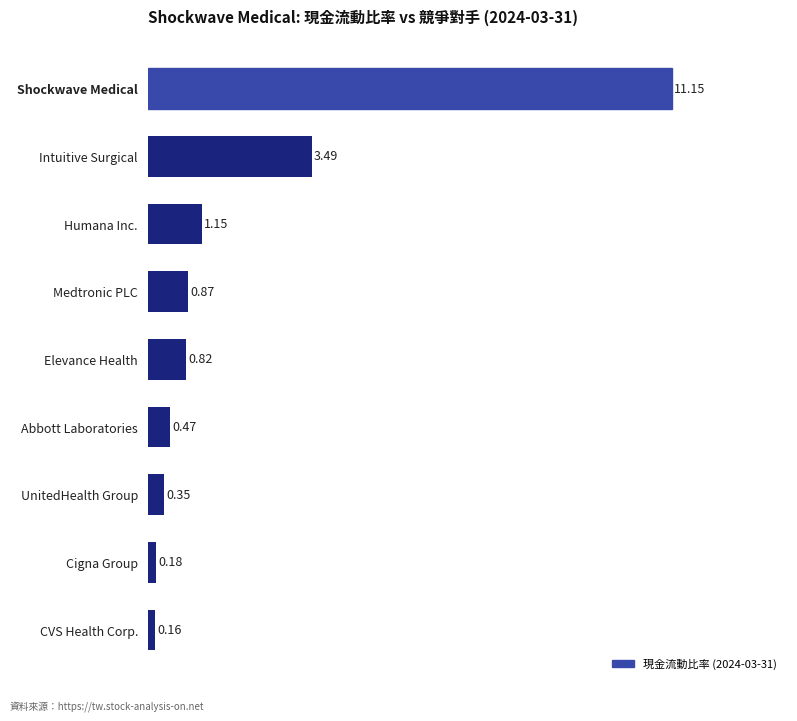

What is the label of the 5th bar from the bottom?

Elevance Health